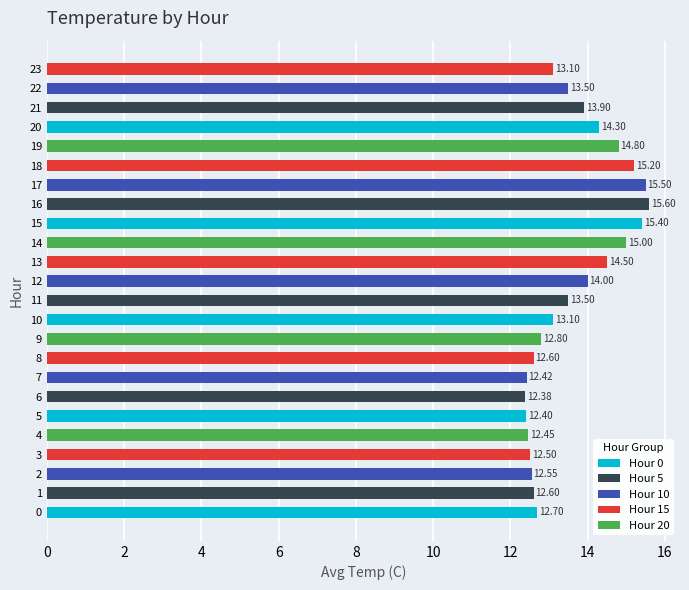

Which has a higher value, 17 or 4?

17